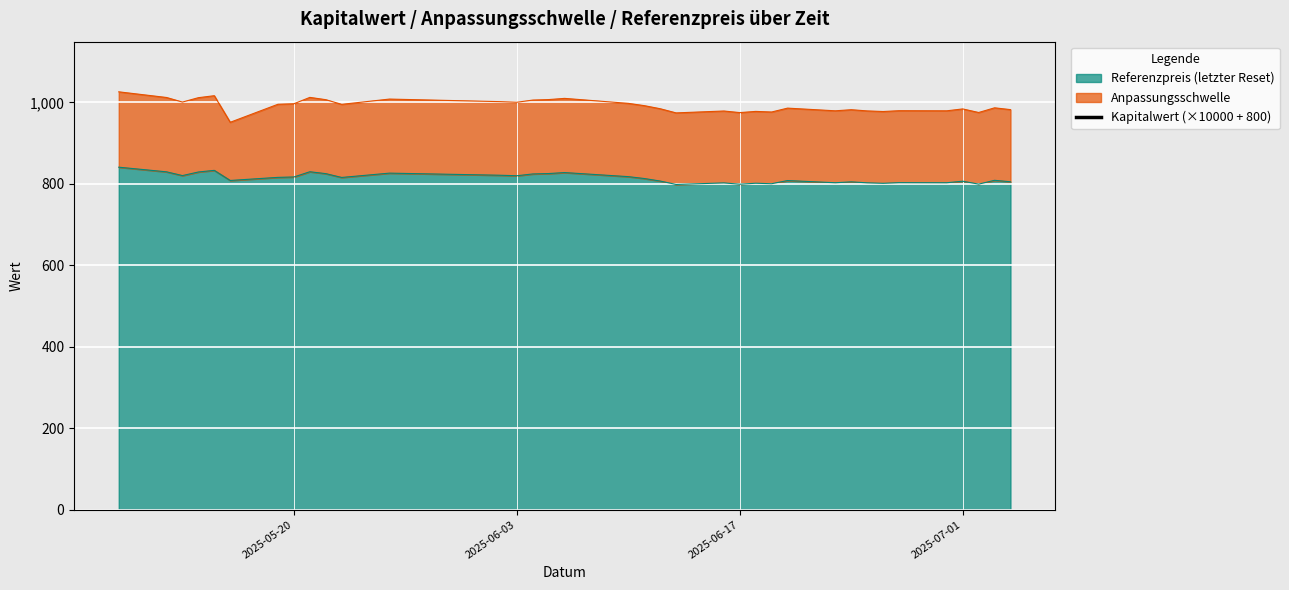

How many values are between 1800 and 1900?

32